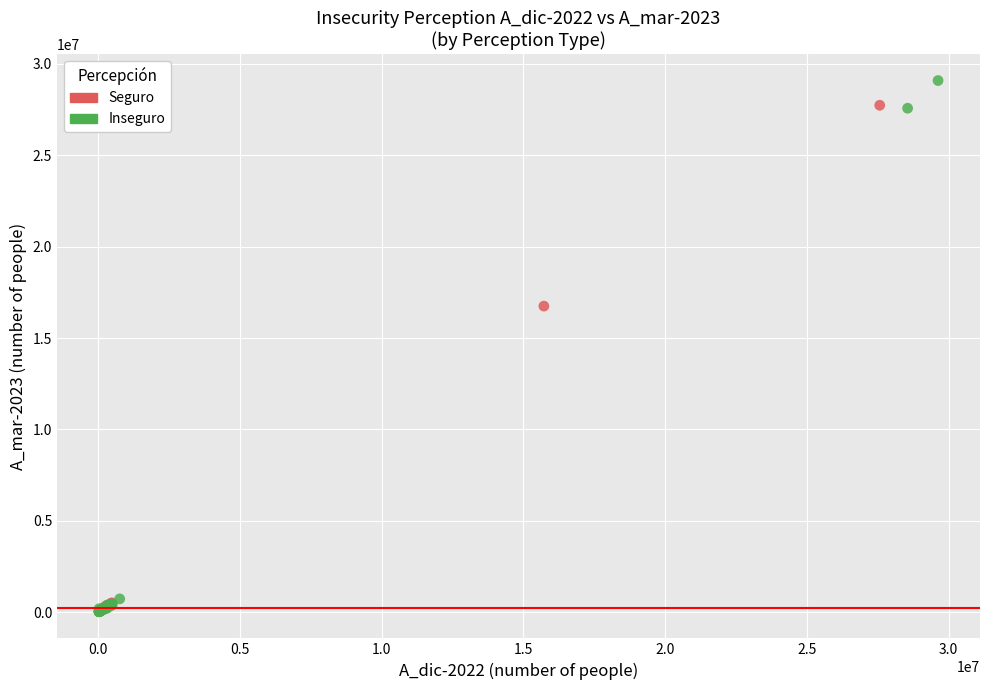

Which series contains the highest Y value?

Inseguro